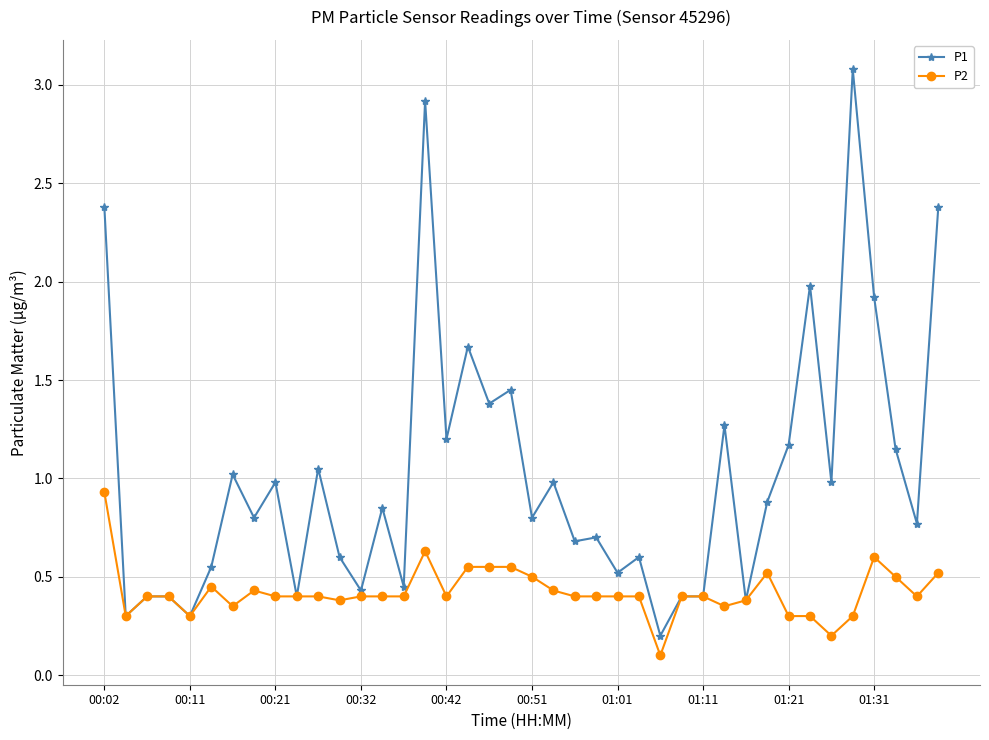

Rank the series by their average value, from lowest to highest.

P2, P1